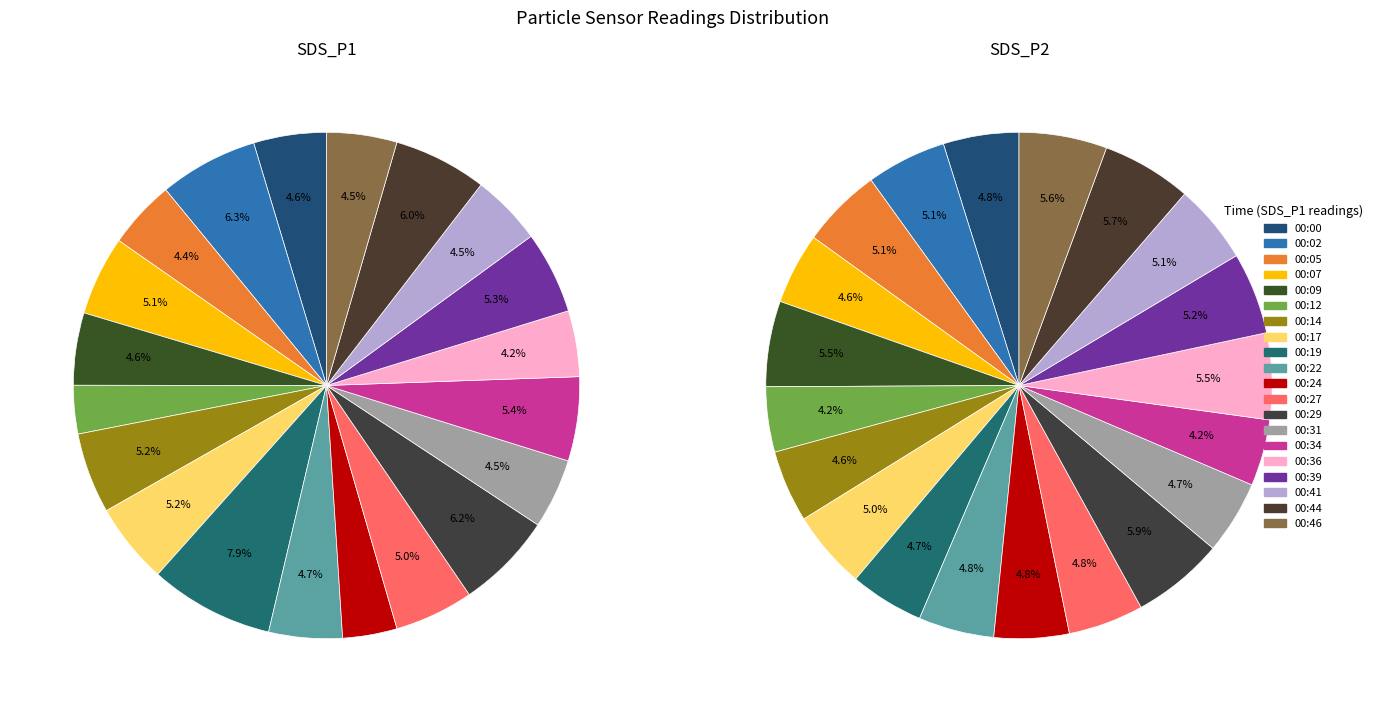

Does 00:22 account for over 50% of the chart?

No